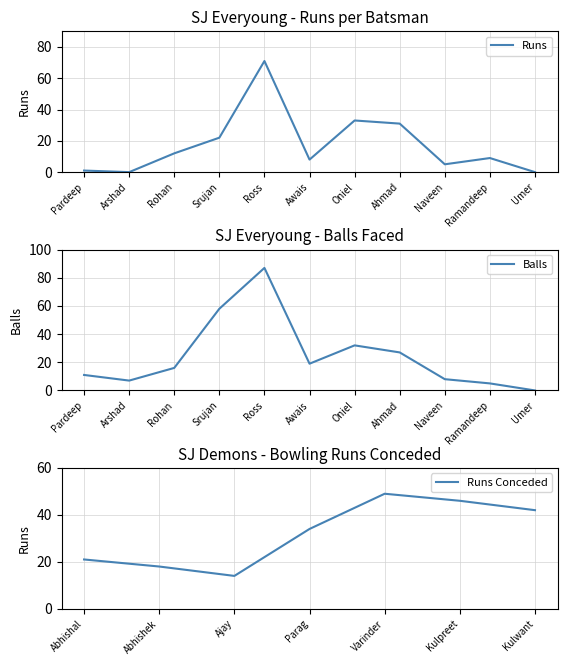

Does the chart display data point markers on the line(s)?

No